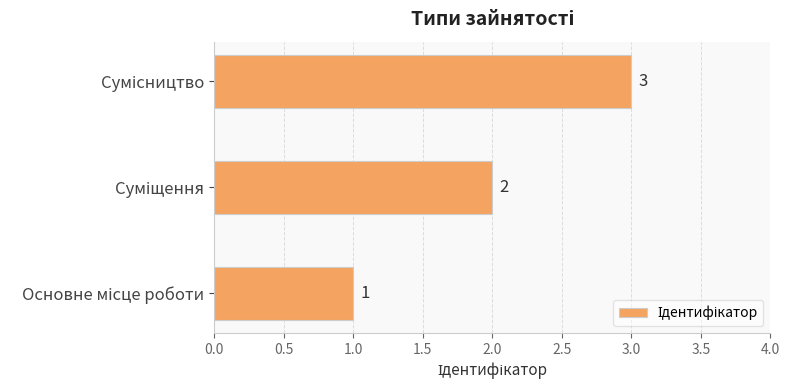

Count the values in the range 1 to 3.

3